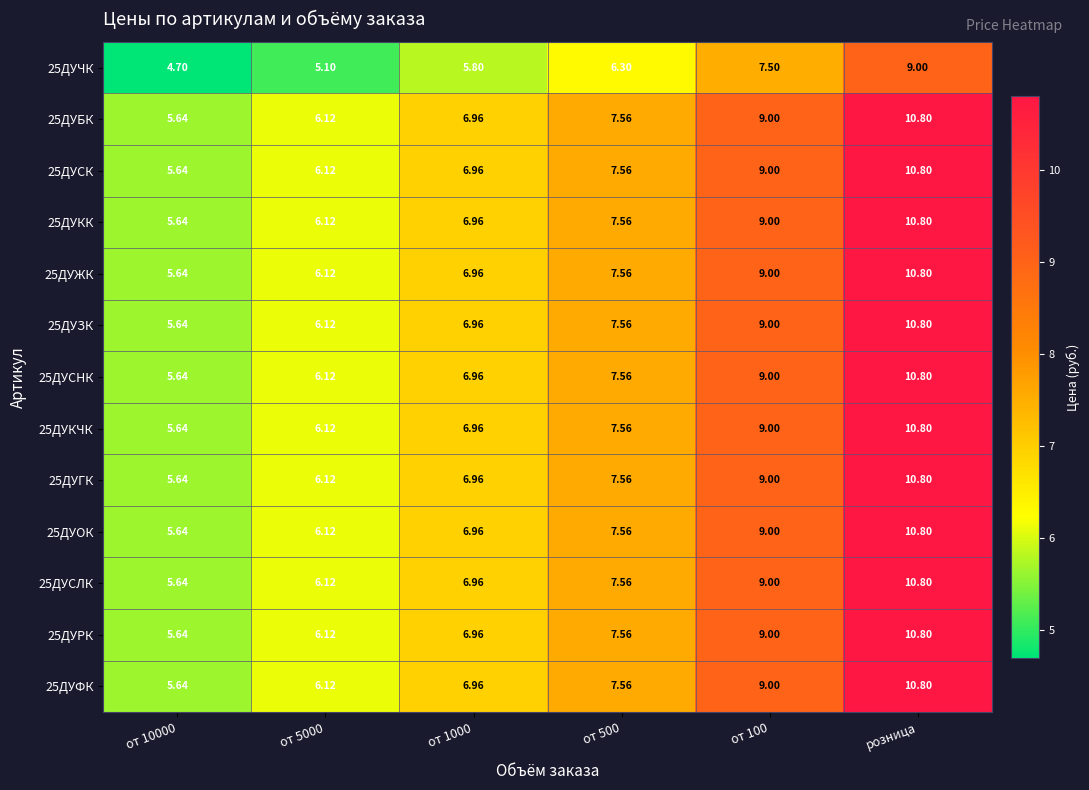

Which category has the highest value in the 25ДУОК series?

розница